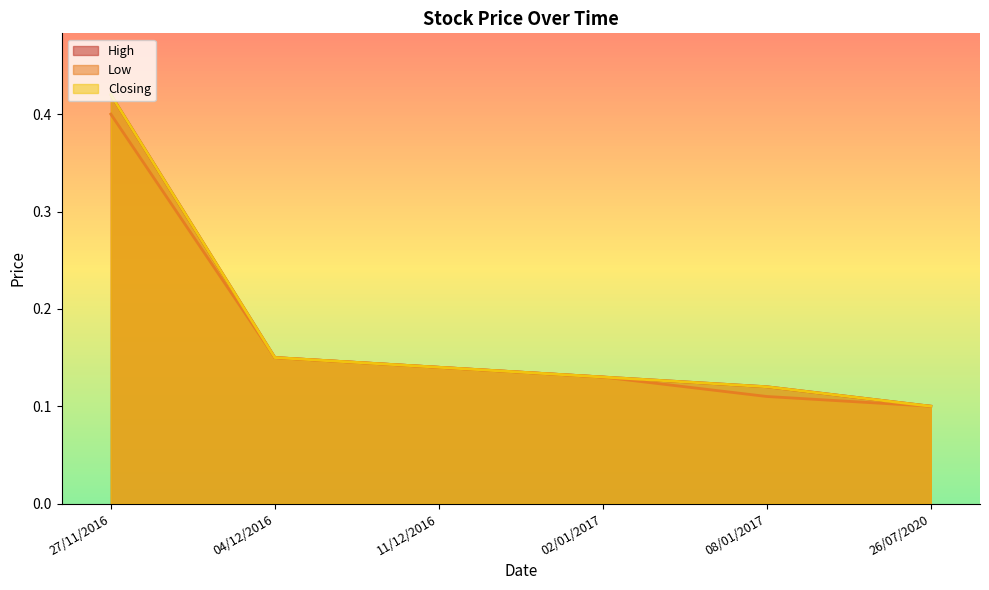

What is the total value across all series at 27/11/2016?

1.2